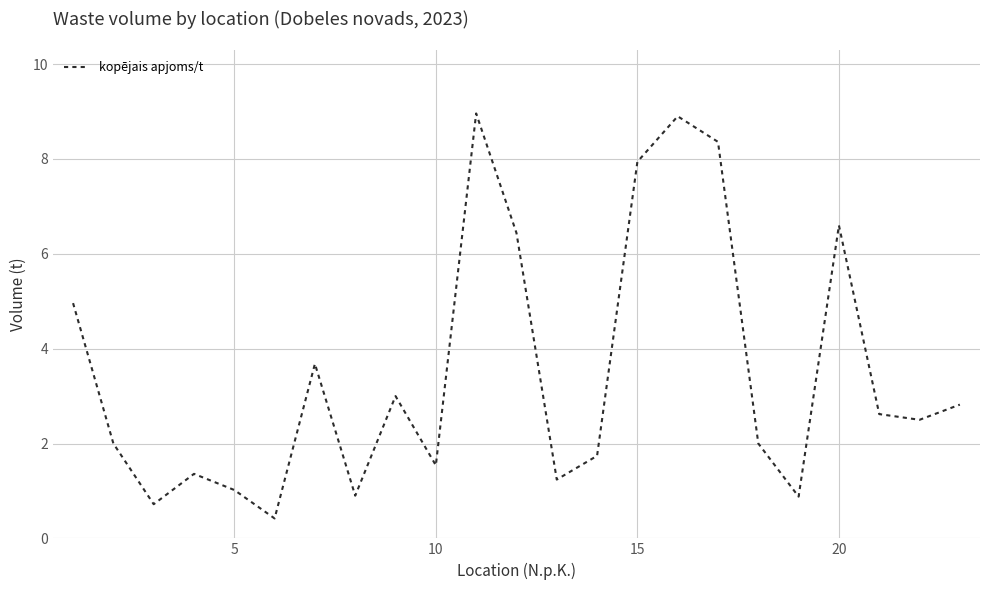

What is the maximum value shown in the chart?

9.0